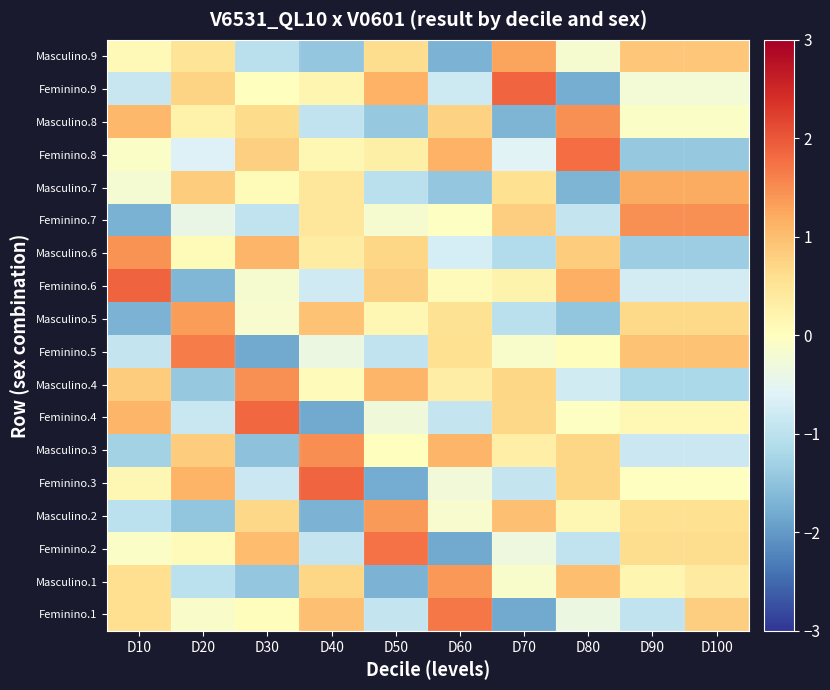

How many distinct data groups are displayed?

18